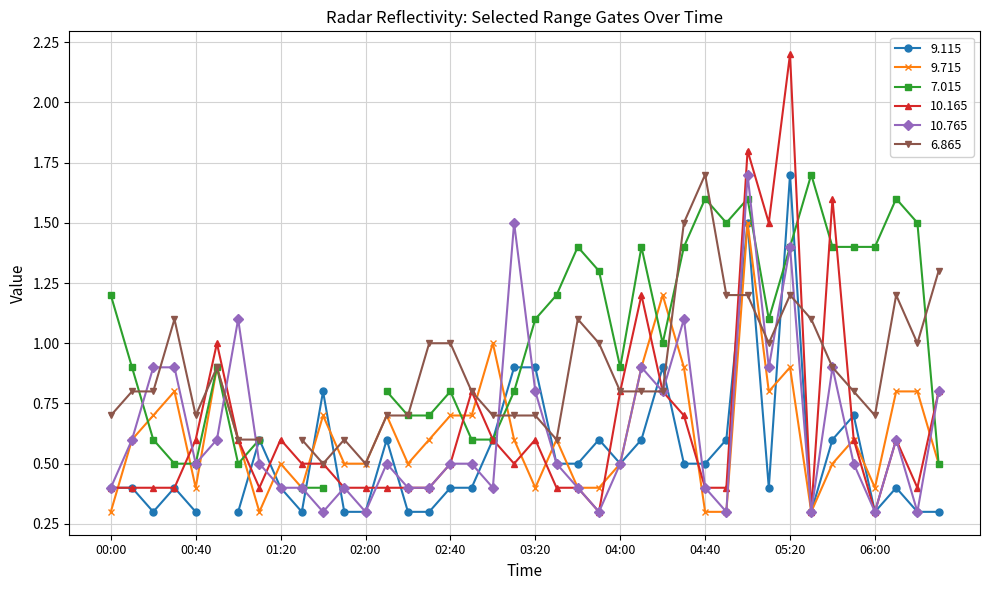

After their last crossing, which series has the higher values: 10.165 or 10.765?

10.765